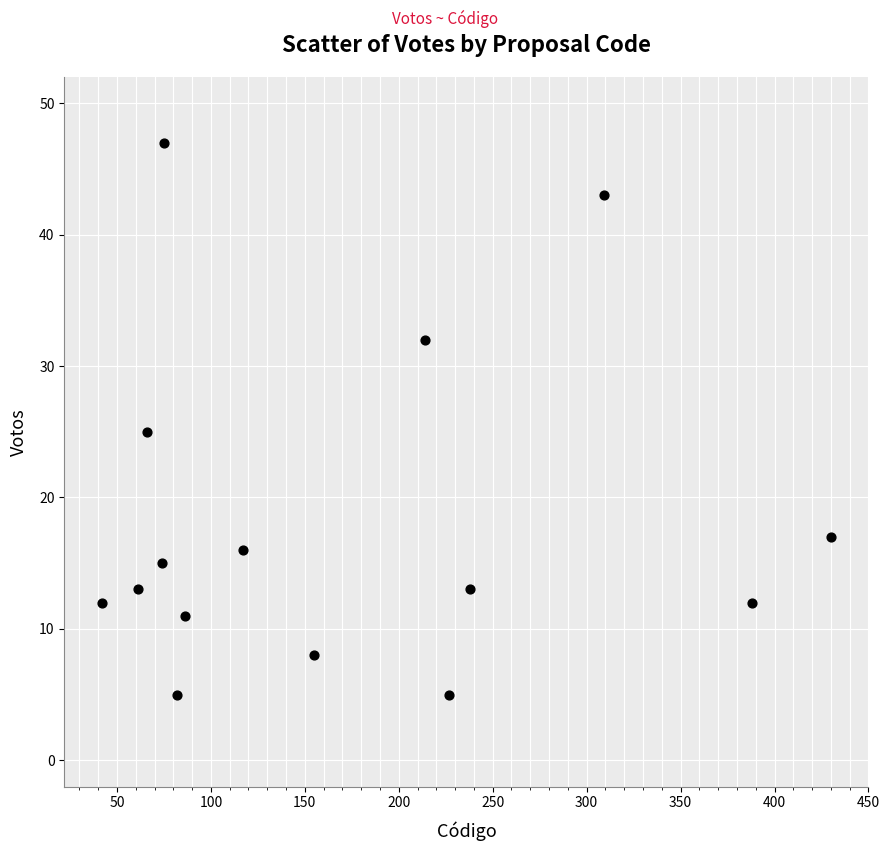

What is the range of X values (max minus min)?

388